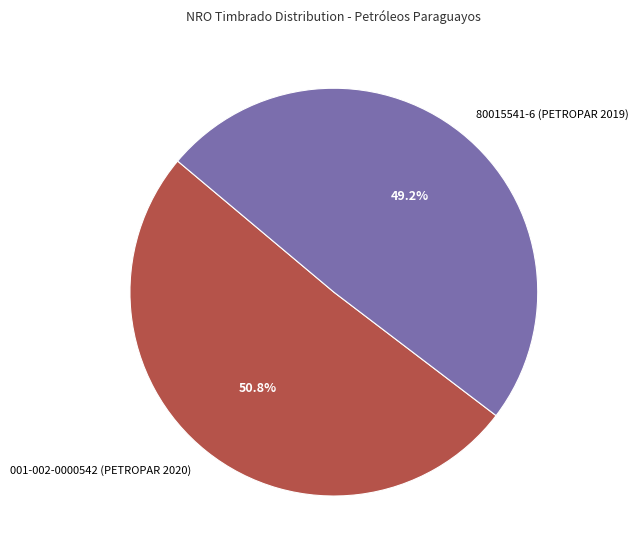

Rank the categories by value from highest to lowest.

001-002-0000542 (PETROPAR 2020), 80015541-6 (PETROPAR 2019)